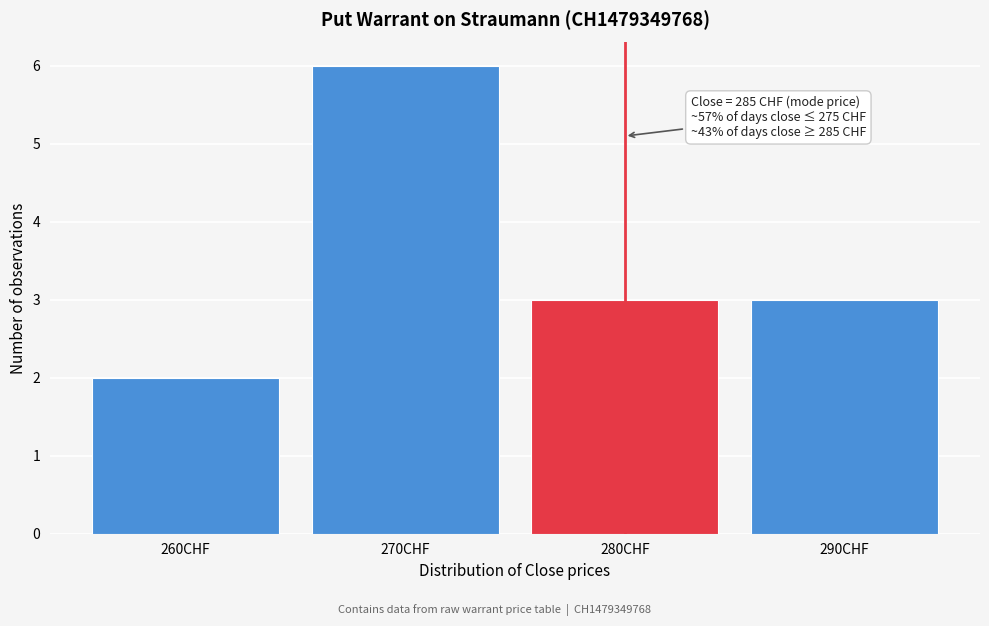

Reading left to right, list all the values displayed in this chart.

260CHF=2	270CHF=6	280CHF=3	290CHF=3